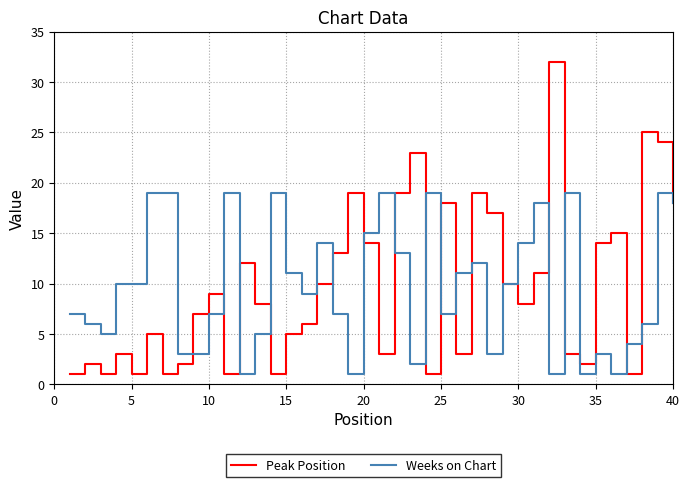

Which series has the largest range (max minus min)?

Peak Position